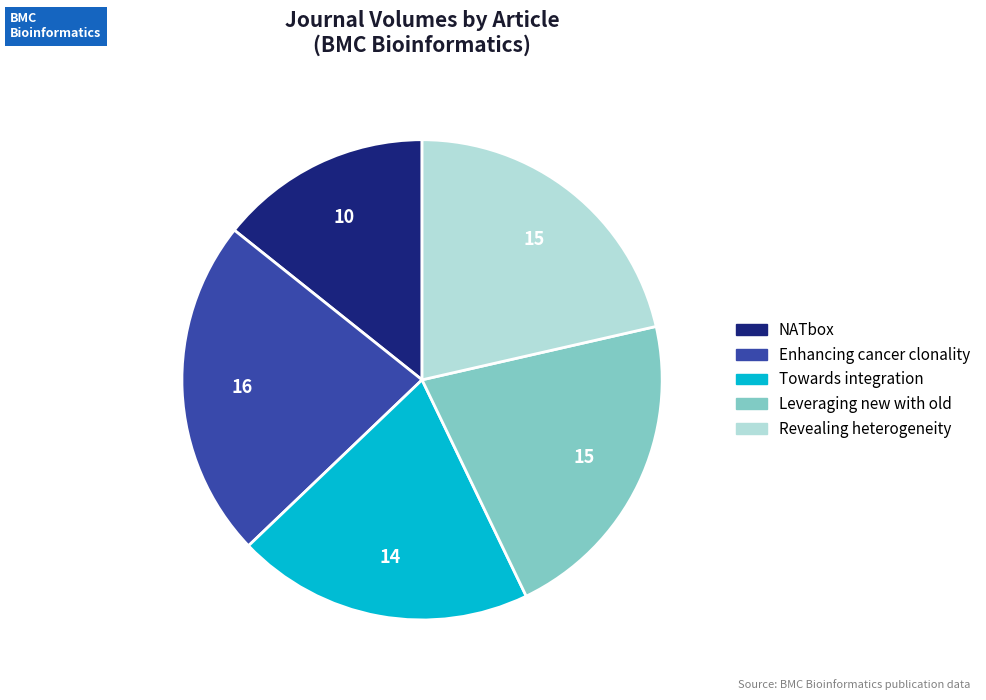

How many segments does this pie chart have?

5